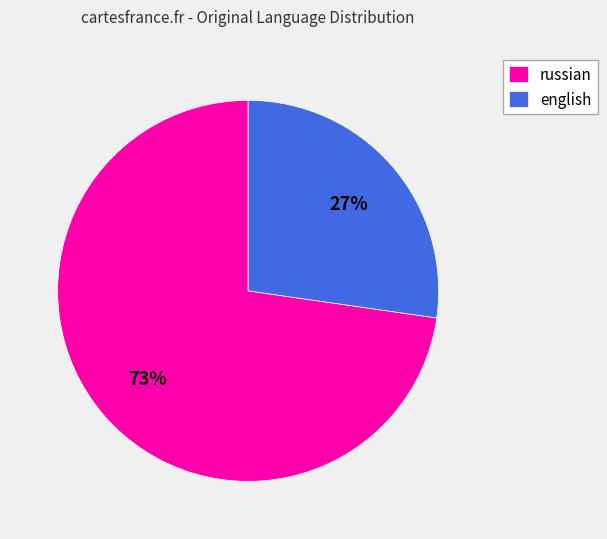

Do english and russian together represent more than half of the pie?

Yes